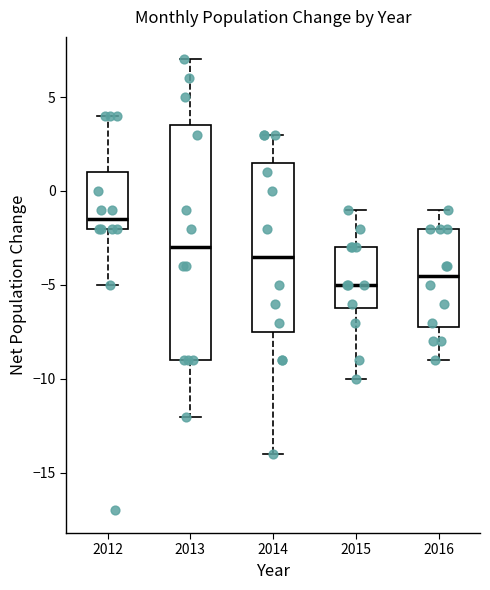

Where is the lower edge of the box at x = 2015 on the y-axis? The values are not printed on the chart, so give them approximately, as read against the axis.

-6.0